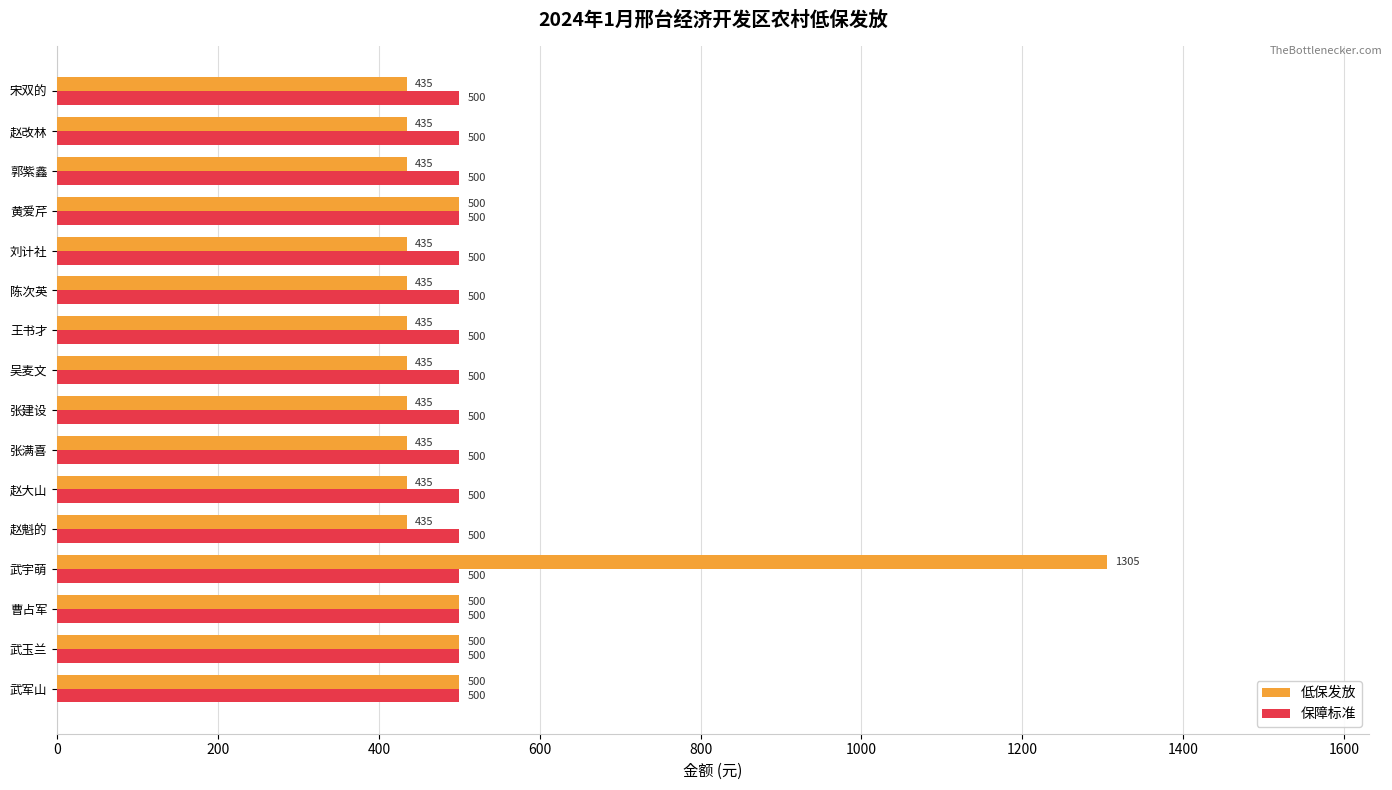

At how many categories does at least one series exceed 962?

1